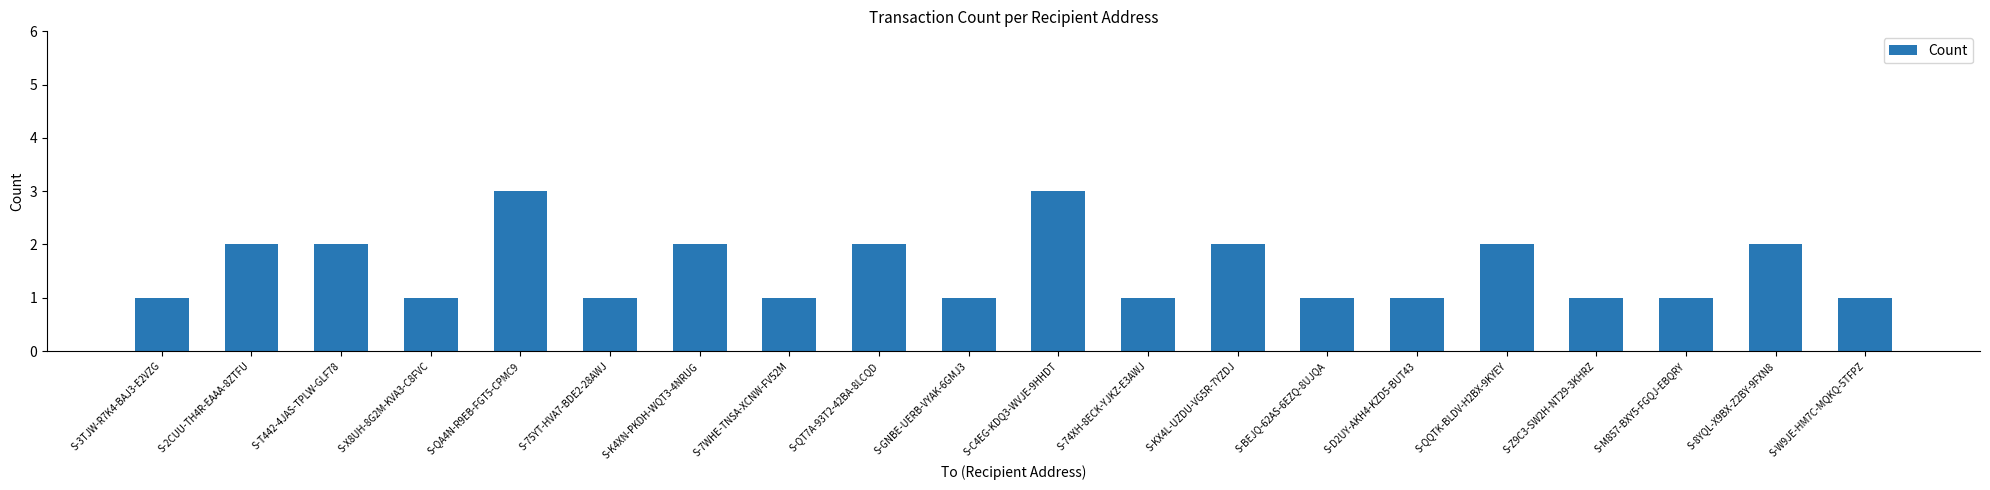

Reading left to right, what are all the values shown in this chart?

S-3TJW-R7K4-BAJ3-E2VZG=1	S-2CUU-TH4R-EAAA-8ZTFU=2	S-T442-4JAS-TPLW-GLF78=2	S-X8UH-8G2M-KVA3-C8FVC=1	S-QA4N-R9EB-FGT5-CPMC9=3	S-75YT-HVA7-BDE2-28AWJ=1	S-K4XN-PKDH-WQT3-4NRUG=2	S-7WHE-TNSA-XCNW-FV52M=1	S-QT7A-93T2-42BA-8LCQD=2	S-GNBE-UERB-VYAK-6GMJ3=1	S-C4EG-KDQ3-WVJE-9HHDT=3	S-74XH-8ECK-YJKZ-E3AWJ=1	S-KX4L-UZDU-VG5R-7YZDJ=2	S-BEJQ-62AS-6EZQ-8UJQA=1	S-D2UY-AKH4-KZD5-BUT43=1	S-QQTK-BLDV-H2BX-9KYEY=2	S-Z9C3-SW2H-NT29-3KHRZ=1	S-M857-BXY5-FGQJ-EBQRY=1	S-8YQL-X9BX-Z2BY-9FXN8=2	S-W9JE-HM7C-MQKQ-5TFPZ=1